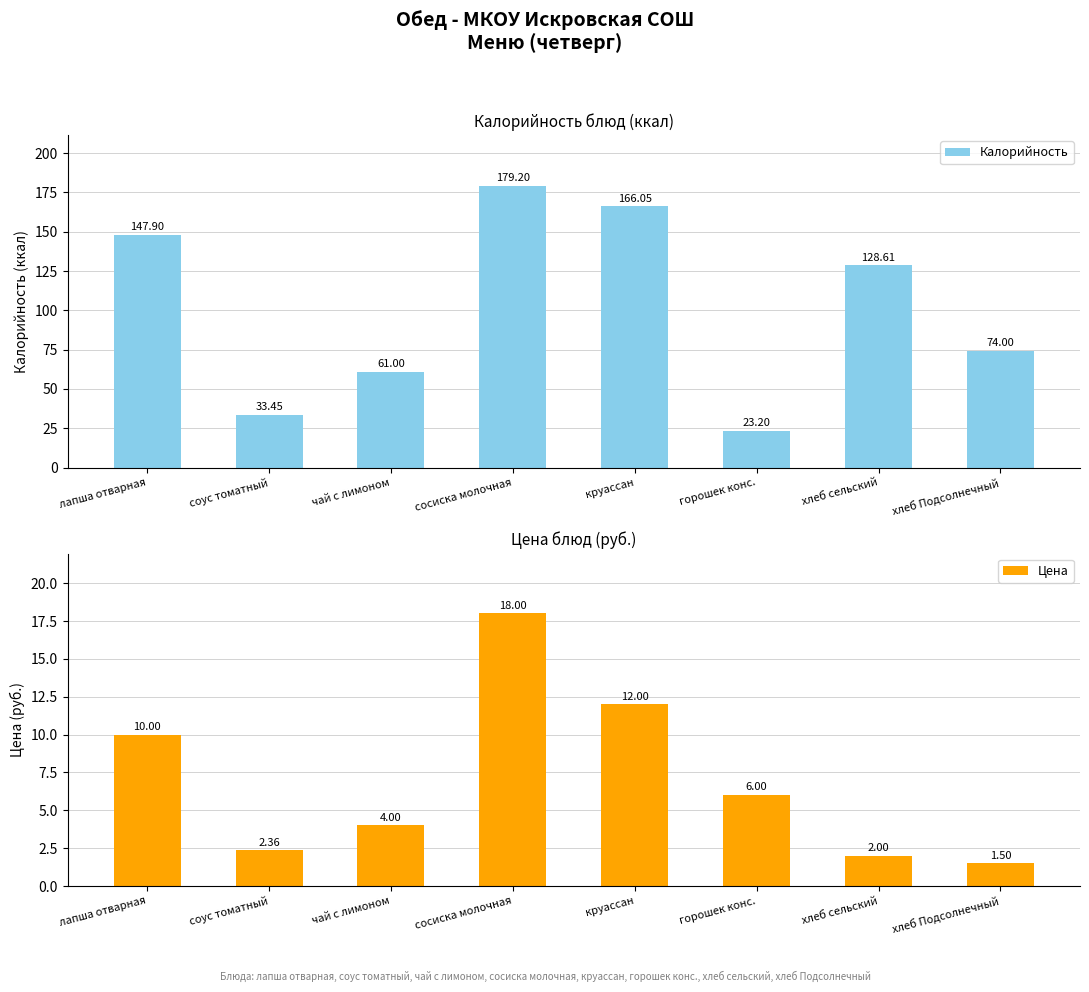

The Калорийность series shows 226.0 at хлеб сельский. True or false?

False